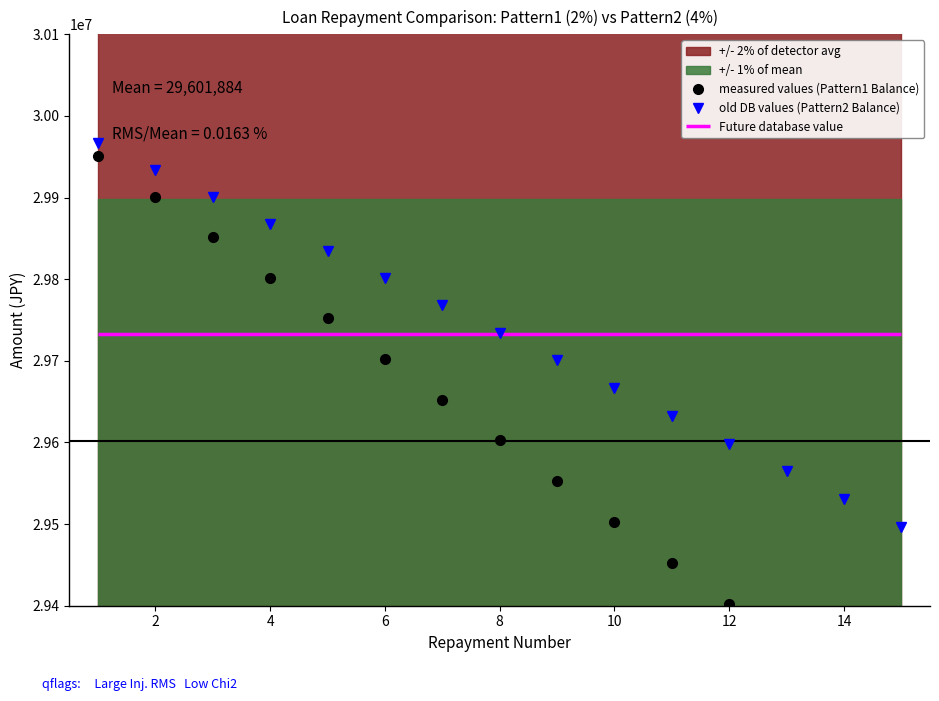

Which series has the largest range (max minus min)?

measured values (Pattern1 Balance)